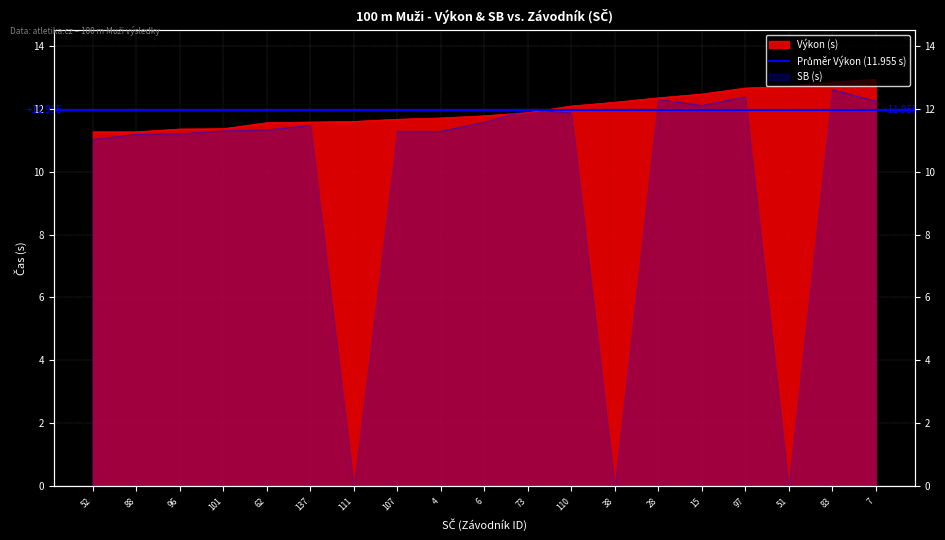

What is the label of the 3rd point from the right?

51